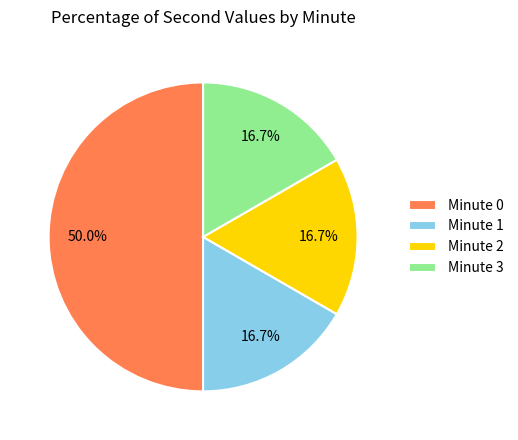

What is the ratio of the value at Minute 2 to the value at Minute 1?

1.0